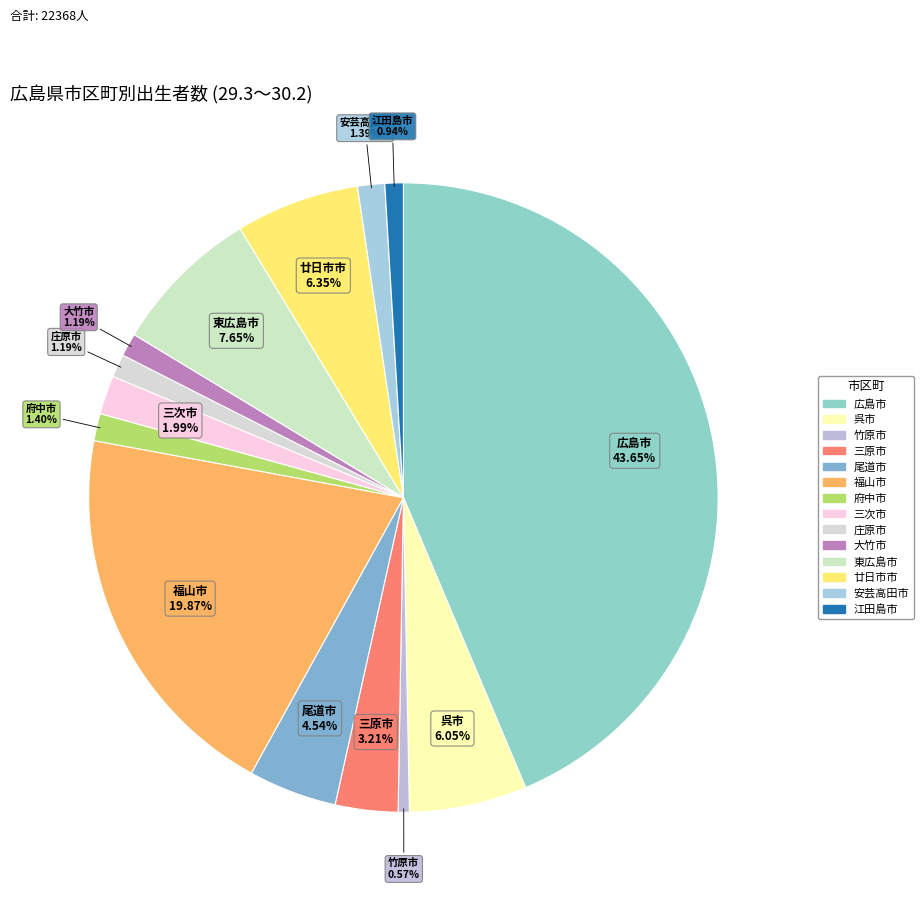

Is it true that 江田島市 is 11% of the pie?

False